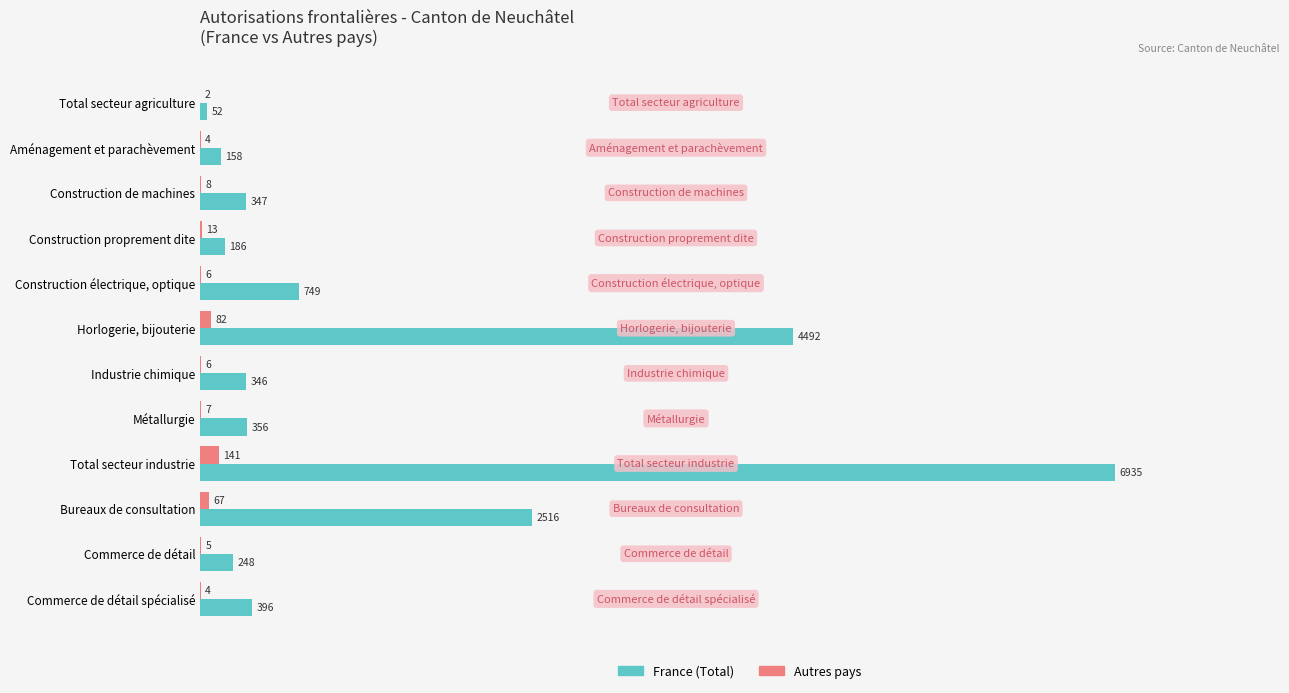

Which series has the largest total across all categories?

France (Total)